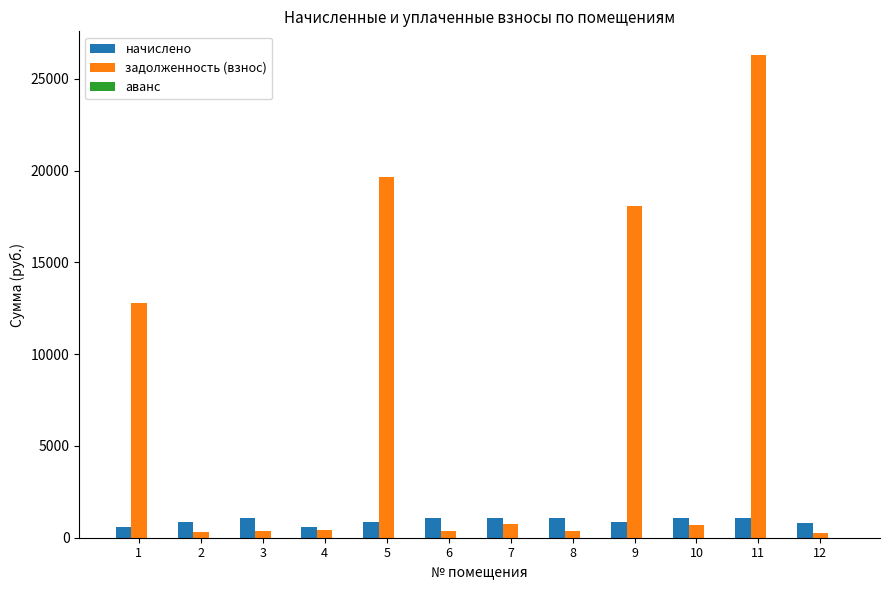

What is the value of the начислено bar at the 11th from the left?

1088.1